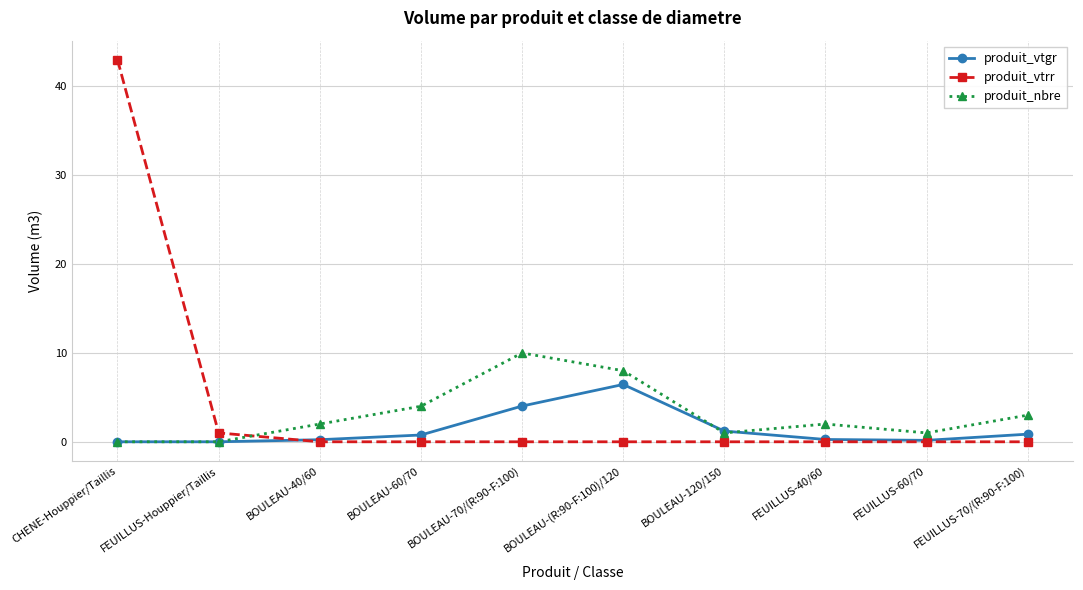

What is the value of the produit_vtgr point at the 6th from the left?

6.5